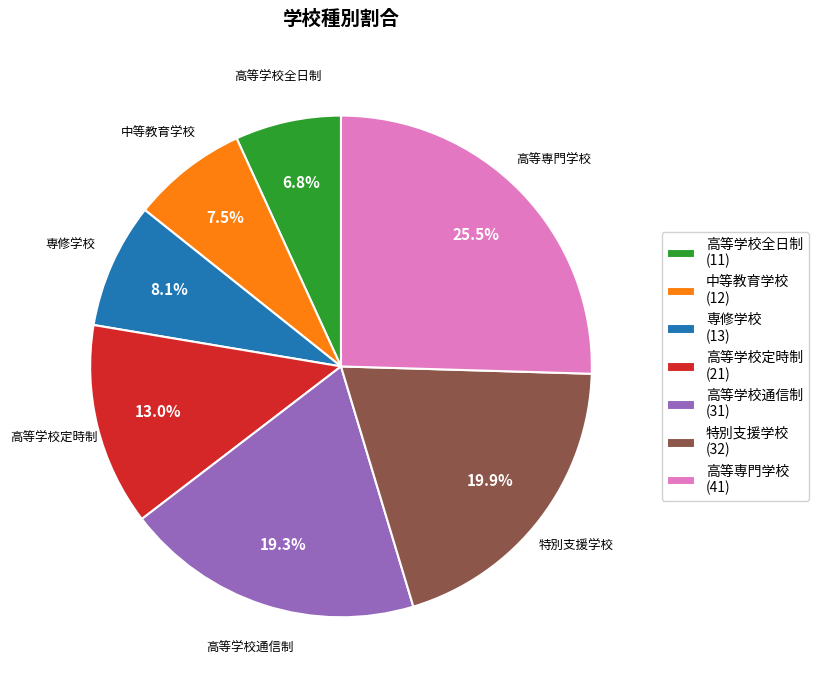

Is the sum of 高等学校全日制 and 特別支援学校 greater than half?

No